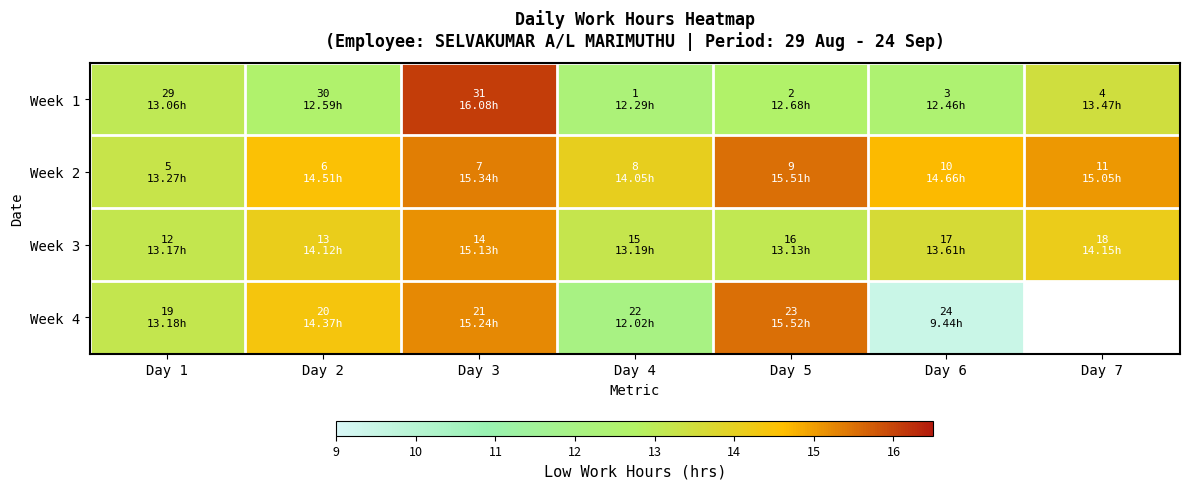

The value of Week 4 at Day 6 is 5.8. True or false?

False